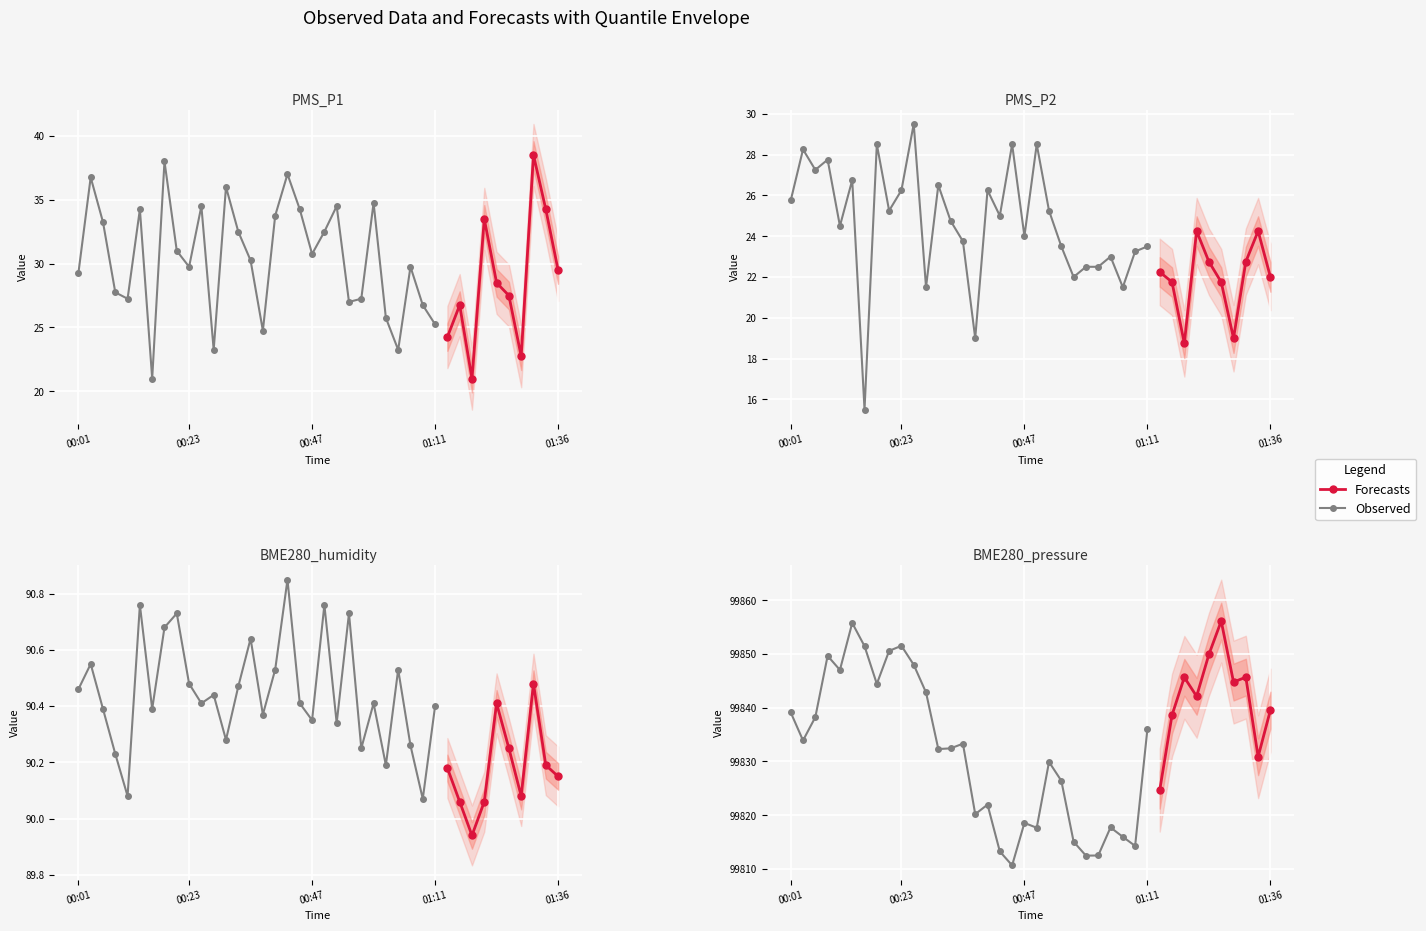

Reading left to right, transcribe all the data shown in this chart.

PMS_P1: 29.2	36.8	33.2	27.8	27.2	34.2	21.0	38.0	31.0	29.8	34.5	23.2	36.0	32.5	30.2	24.8	33.8	37.0	34.2	30.8	32.5	34.5	27.0	27.2	34.8	25.8	23.2	29.8	26.8	25.2	24.2	26.8	21.0	33.5	28.5	27.5	22.8	38.5	34.2	29.5
PMS_P2: 25.8	28.2	27.2	27.8	24.5	26.8	15.5	28.5	25.2	26.2	29.5	21.5	26.5	24.8	23.8	19.0	26.2	25.0	28.5	24.0	28.5	25.2	23.5	22.0	22.5	22.5	23.0	21.5	23.2	23.5	22.2	21.8	18.8	24.2	22.8	21.8	19.0	22.8	24.2	22.0
BME280_humidity: 90.5	90.5	90.4	90.2	90.1	90.8	90.4	90.7	90.7	90.5	90.4	90.4	90.3	90.5	90.6	90.4	90.5	90.8	90.4	90.3	90.8	90.3	90.7	90.2	90.4	90.2	90.5	90.3	90.1	90.4	90.2	90.1	89.9	90.1	90.4	90.2	90.1	90.5	90.2	90.2
BME280_pressure: 99839.1	99833.9	99838.2	99849.7	99847.0	99855.8	99851.5	99844.4	99850.6	99851.5	99848.0	99842.8	99832.3	99832.4	99833.3	99820.2	99822.0	99813.2	99810.7	99818.6	99817.7	99829.9	99826.4	99815.1	99812.5	99812.5	99817.7	99816.0	99814.3	99836.0	99824.7	99838.6	99845.7	99842.1	99849.9	99856.1	99844.8	99845.7	99830.9	99839.6